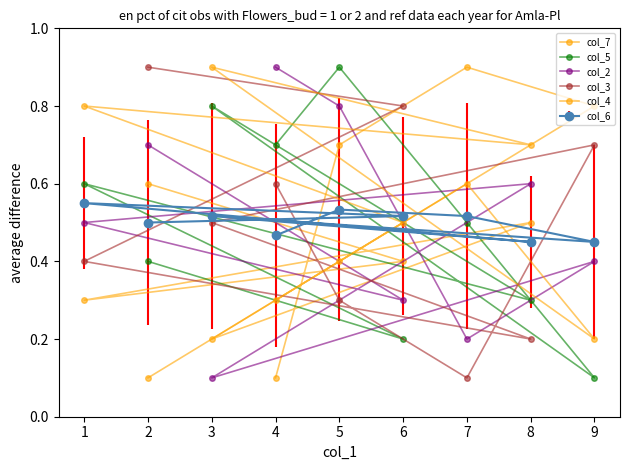

Which series changed the most between 2 and 4?

col_7